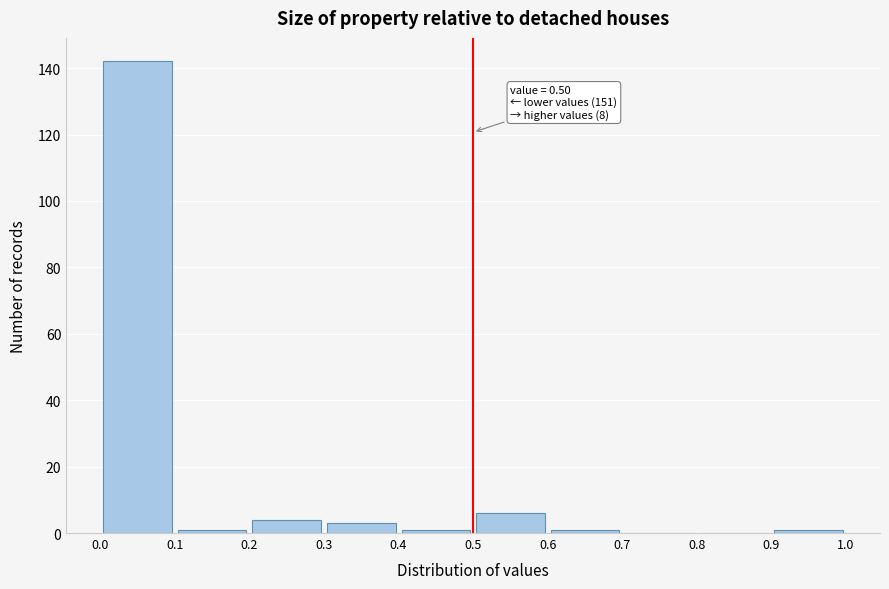

Which range on the x-axis has the tallest bar?

0.0 to 0.1